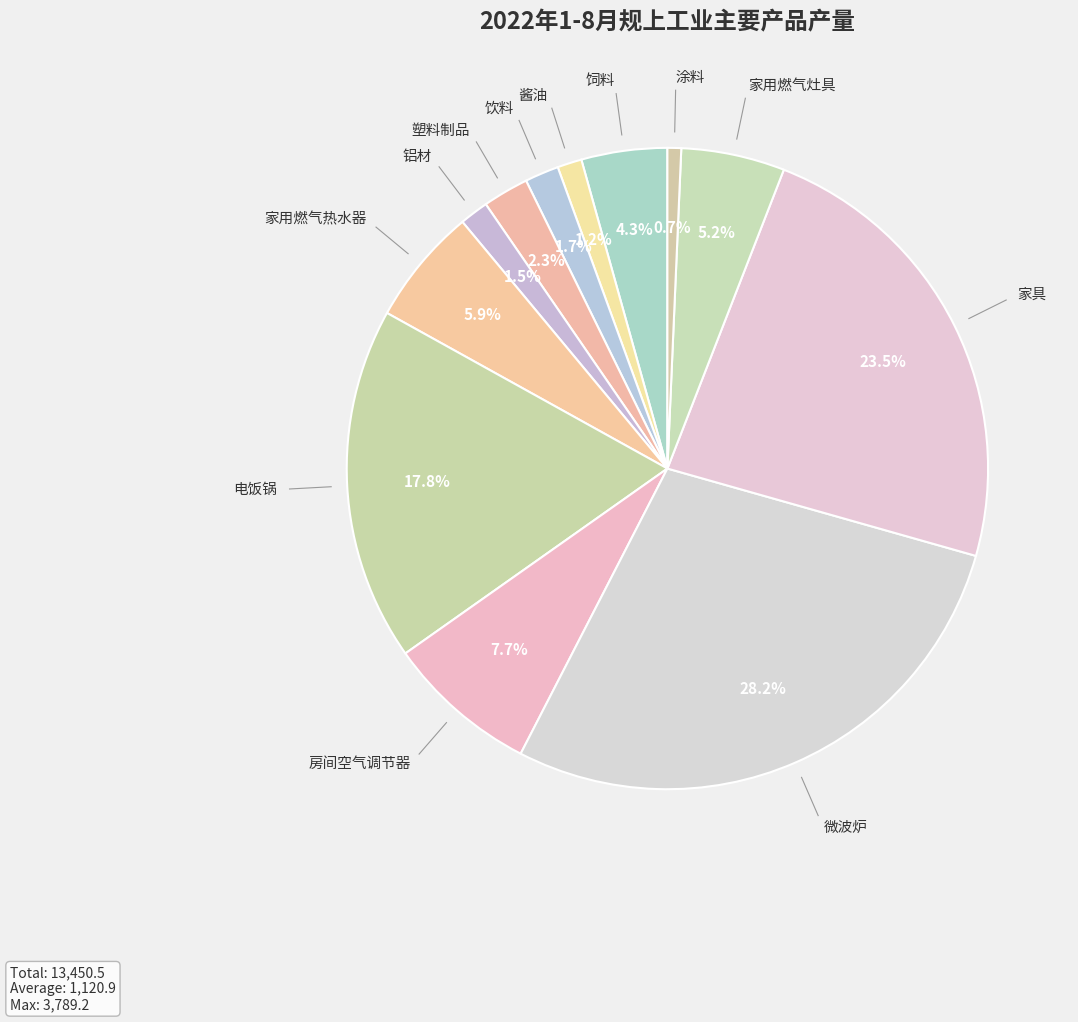

How many slices are in this pie chart?

12